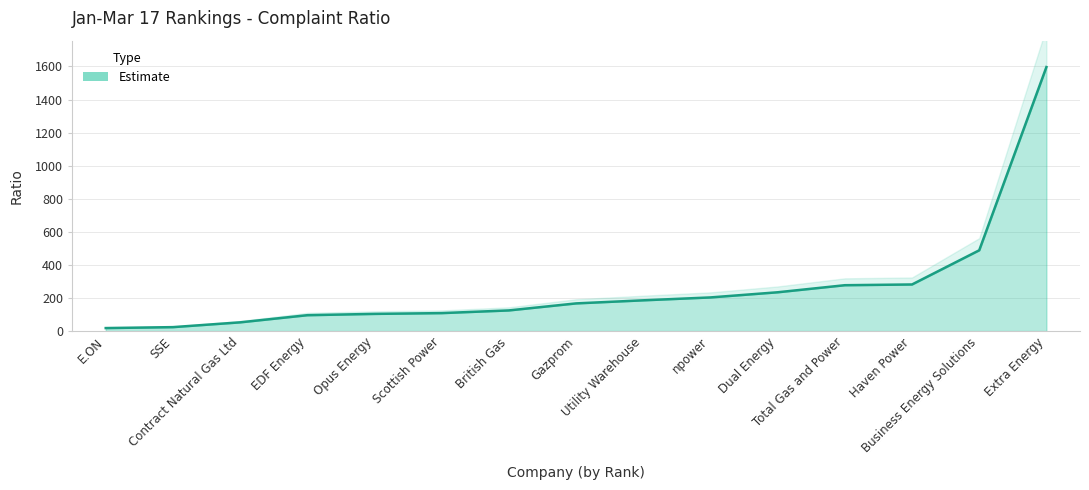

What is the label of the 7th point from the right?

Utility Warehouse